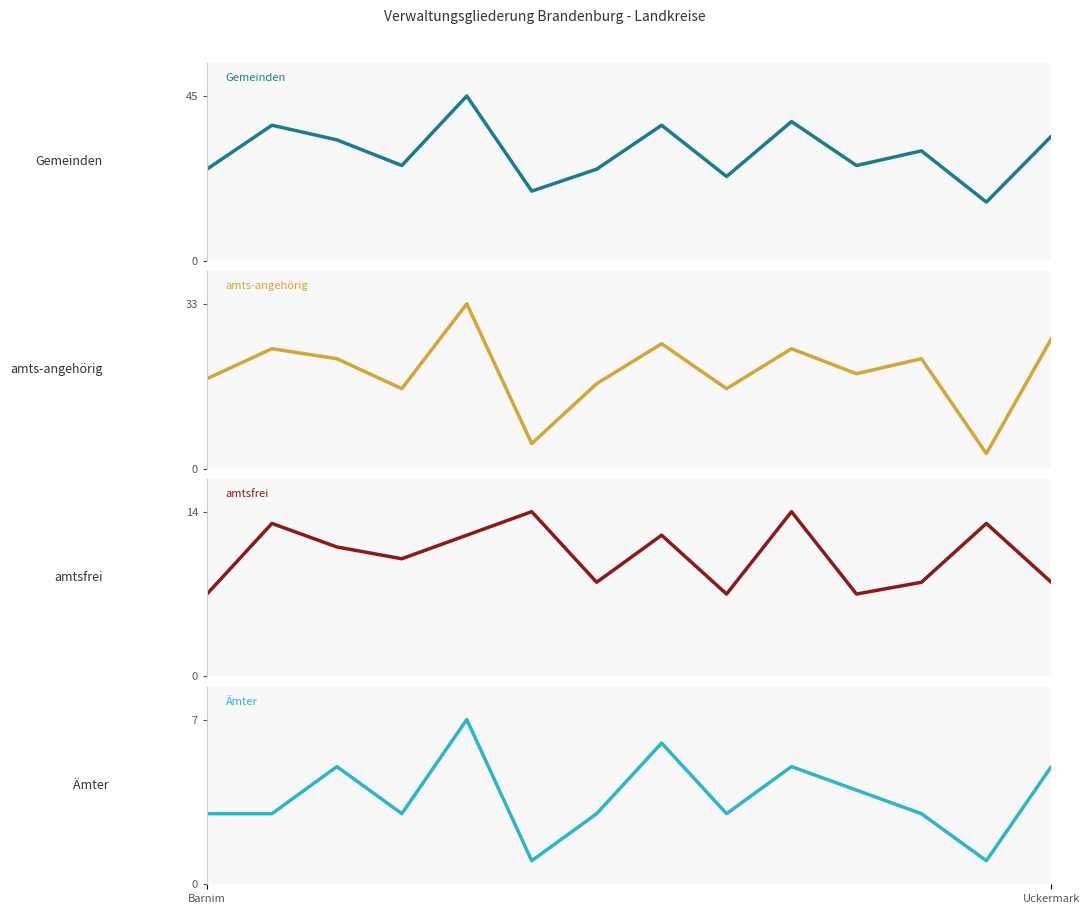

What is the lowest value of the Gemeinden series?

16